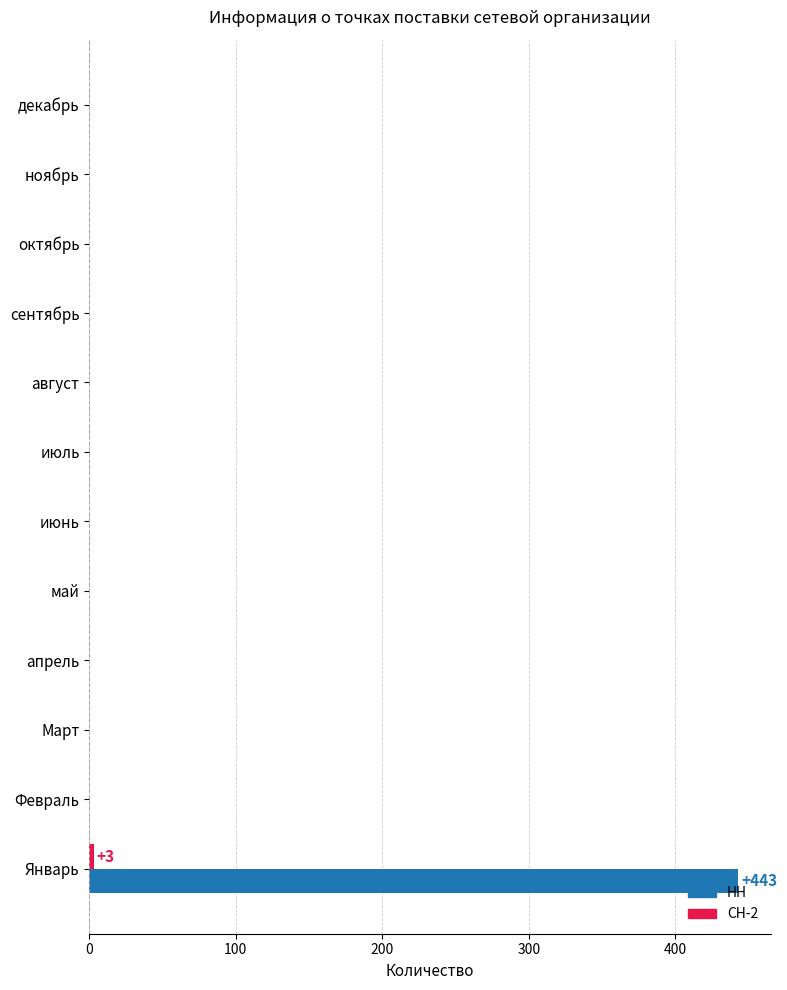

How many values in the НН series exceed 0?

1